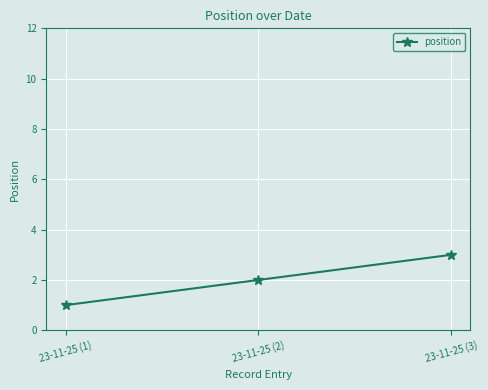

Read the value at 23-11-25 (2).

2